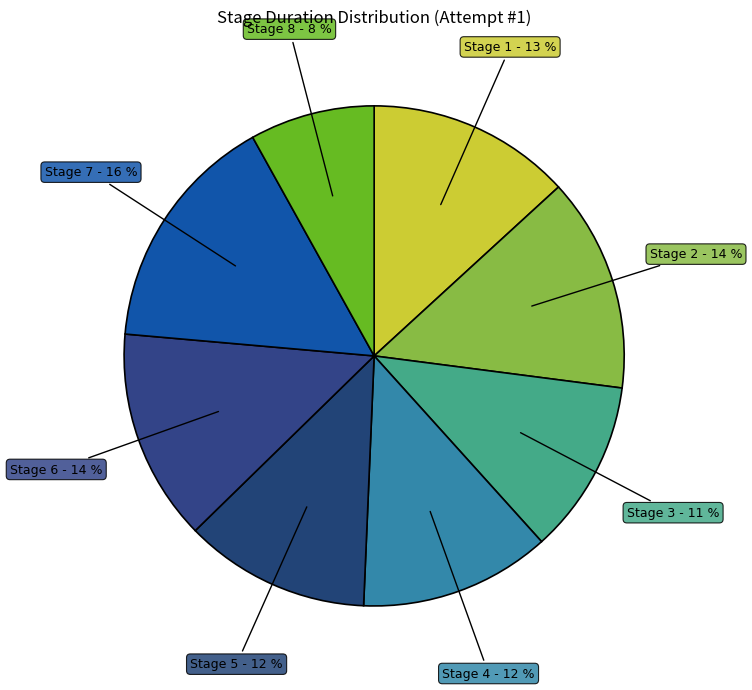

Approximately how many times larger is the value at Stage 2 compared to Stage 5?

1.2